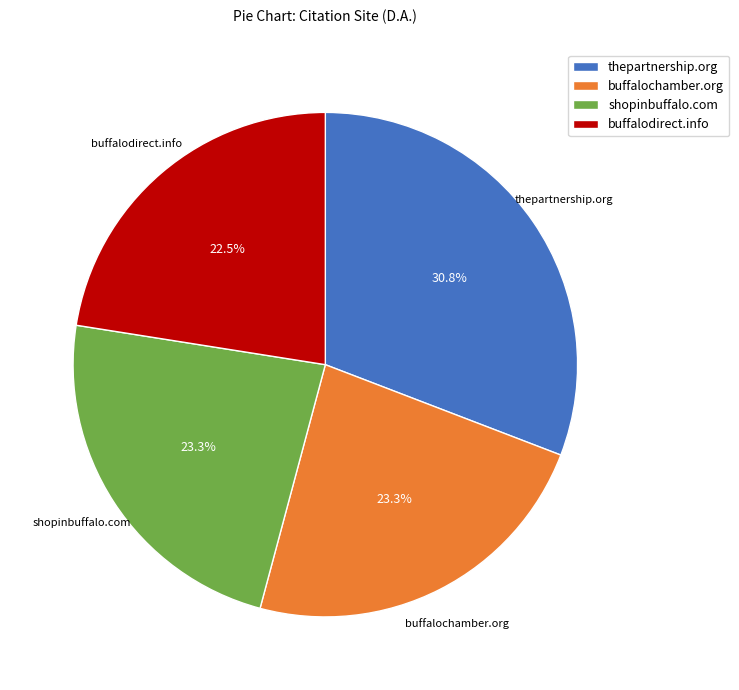

To the nearest percent, what is the difference between the buffalochamber.org and buffalodirect.info slice percentages?

1%